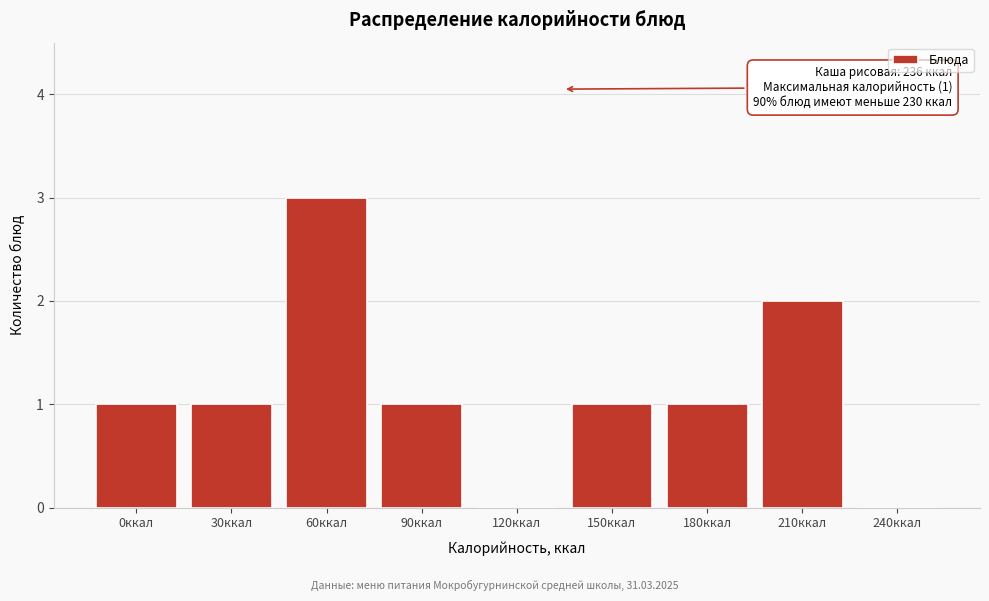

Reading left to right, transcribe all the data shown in this chart.

0ккал=1	30ккал=1	60ккал=3	90ккал=1	120ккал=0	150ккал=1	180ккал=1	210ккал=2	240ккал=0